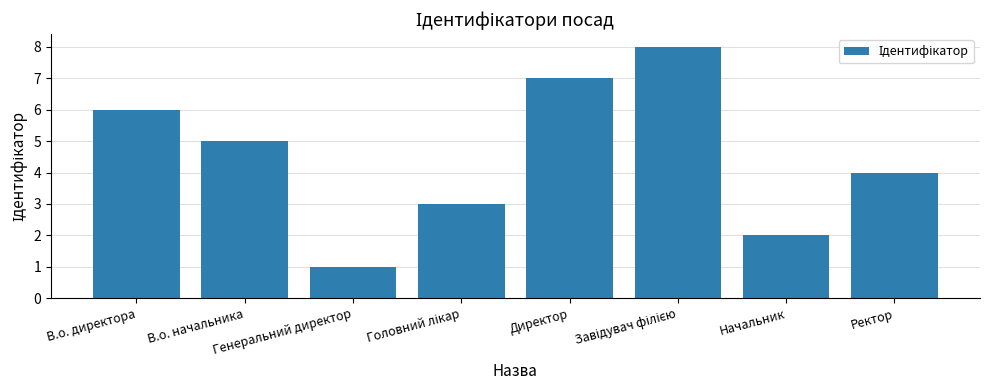

True or false: the data shows 2 at Начальник.

True